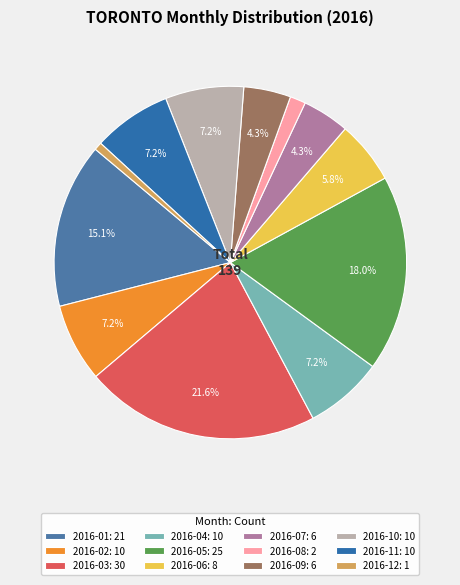

How many segments does this pie chart have?

12